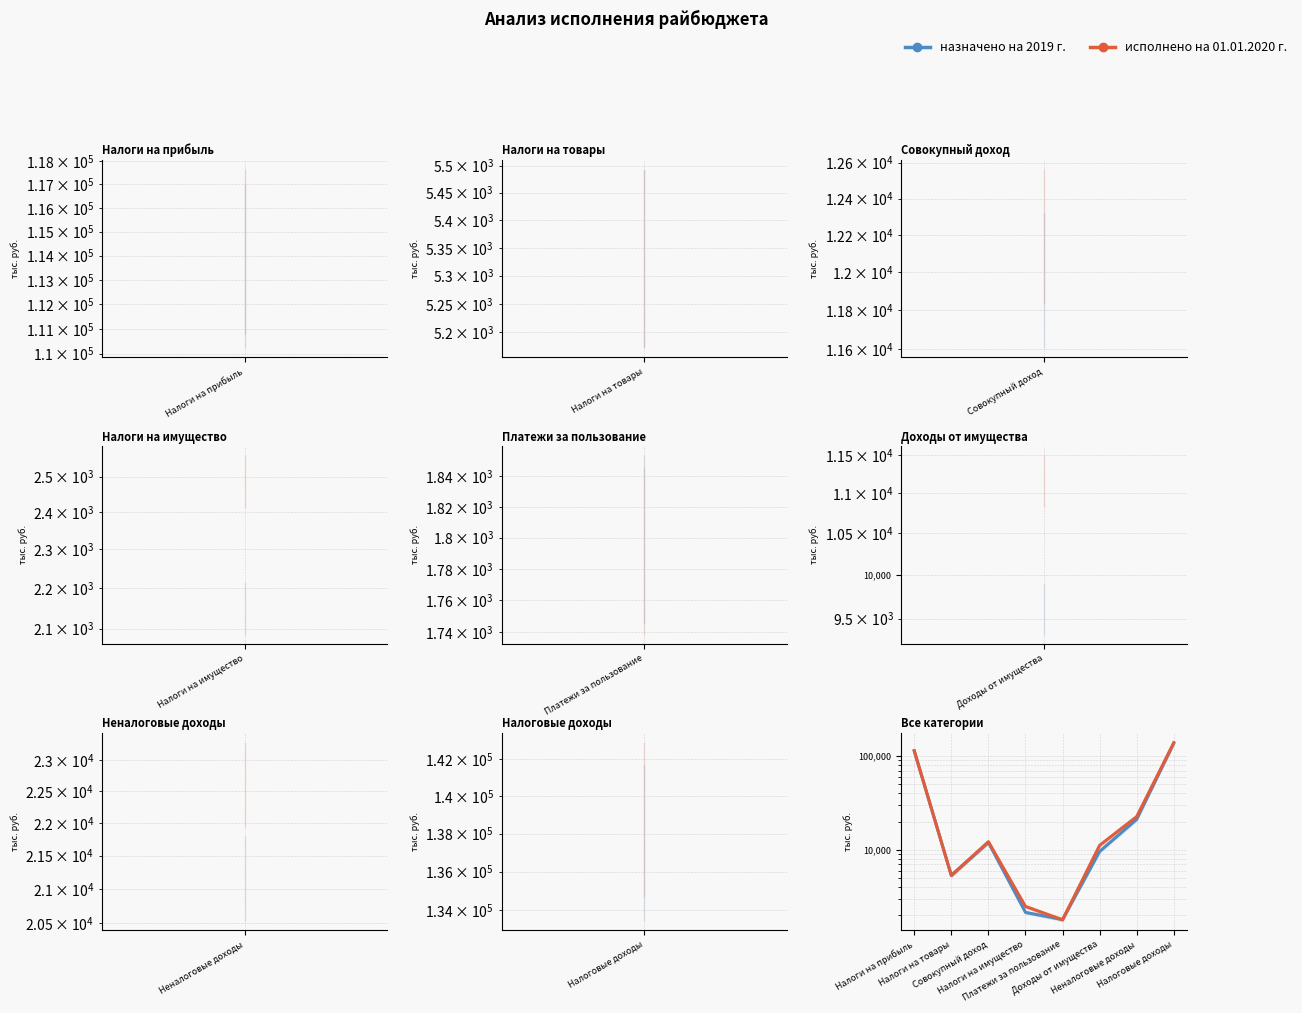

What is the spread (max minus min) of values at Доходы от имущества?

1552.1